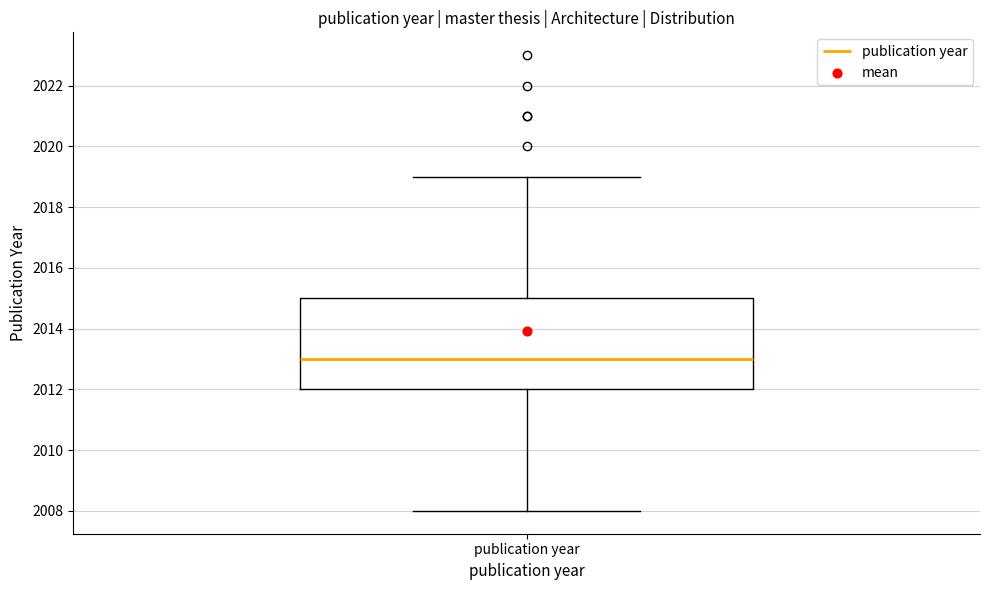

Transcribe this box plot: give where the median line is, the range the box spans, and where the two whiskers end, as read against the y-axis. The values are not printed on the chart, so give them approximately, as read against the axis.

median 2013, box 2012 to 2015, whiskers 2008 to 2019